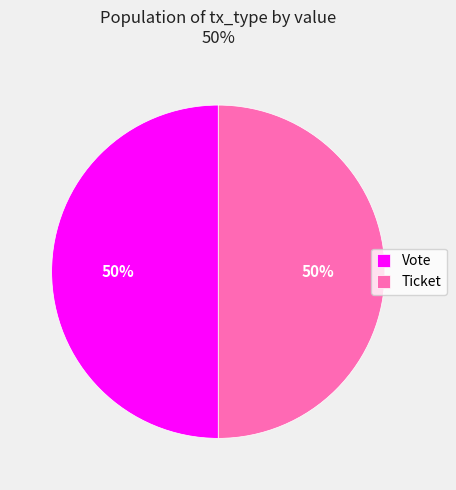

Is it true that Ticket is 1% of the pie?

False